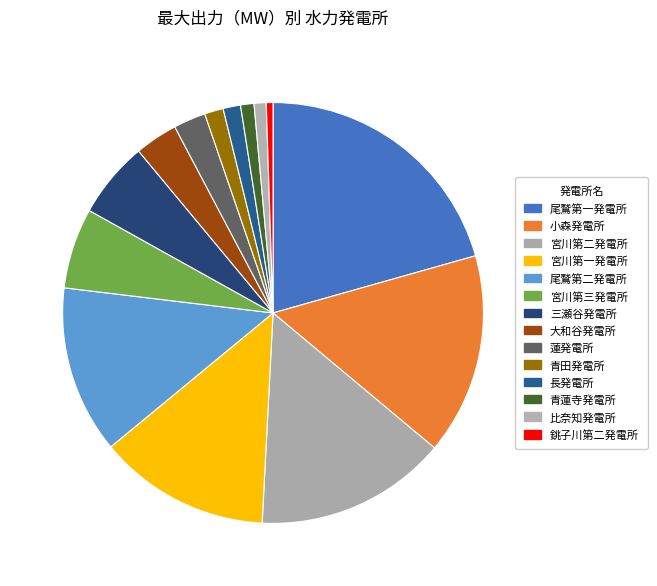

True or false: 三瀬谷発電所 accounts for 16% of the total.

False